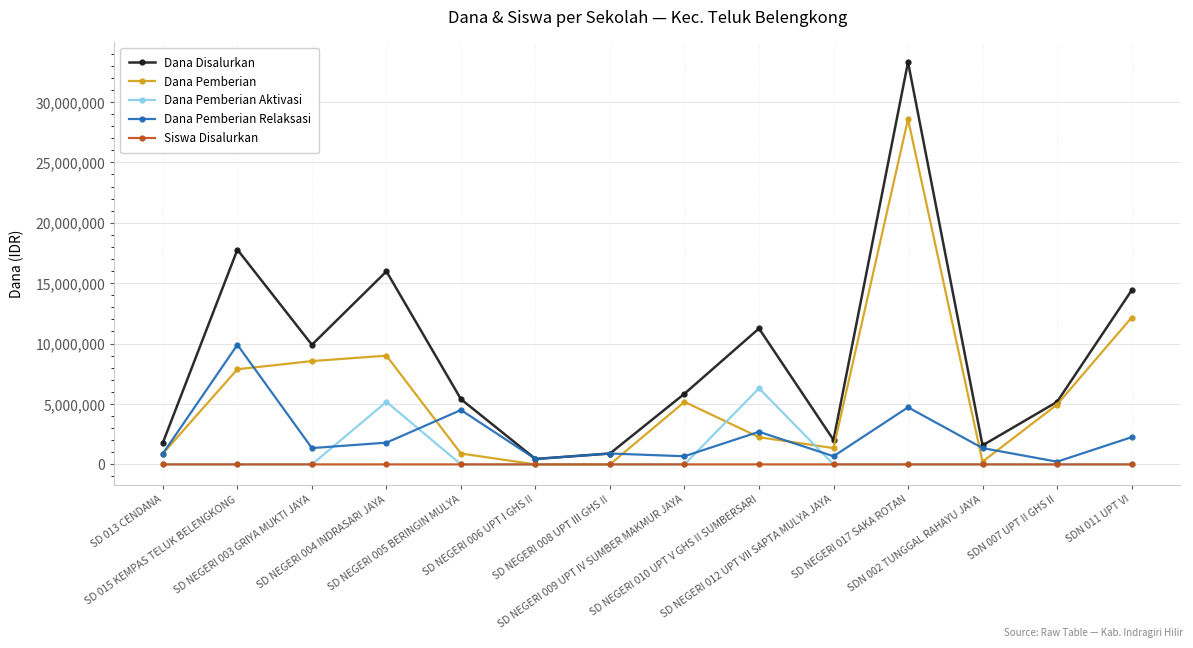

What are all the series names shown in the legend?

Dana Disalurkan, Dana Pemberian, Dana Pemberian Aktivasi, Dana Pemberian Relaksasi, Siswa Disalurkan